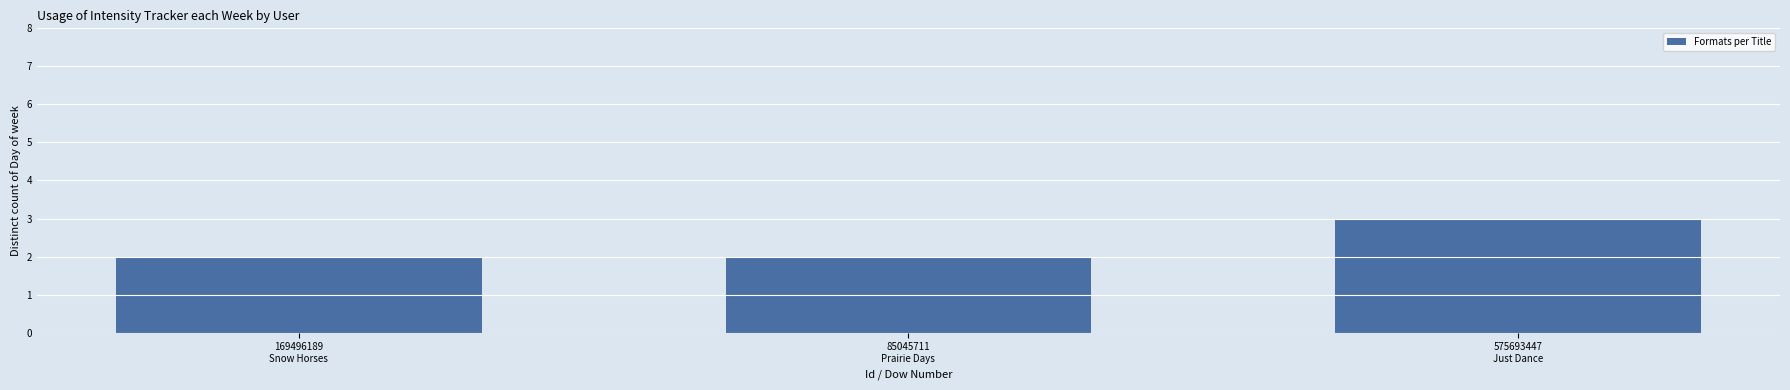

Reading left to right, what are all the values shown in this chart?

169496189
Snow Horses=2	85045711
Prairie Days=2	575693447
Just Dance=3